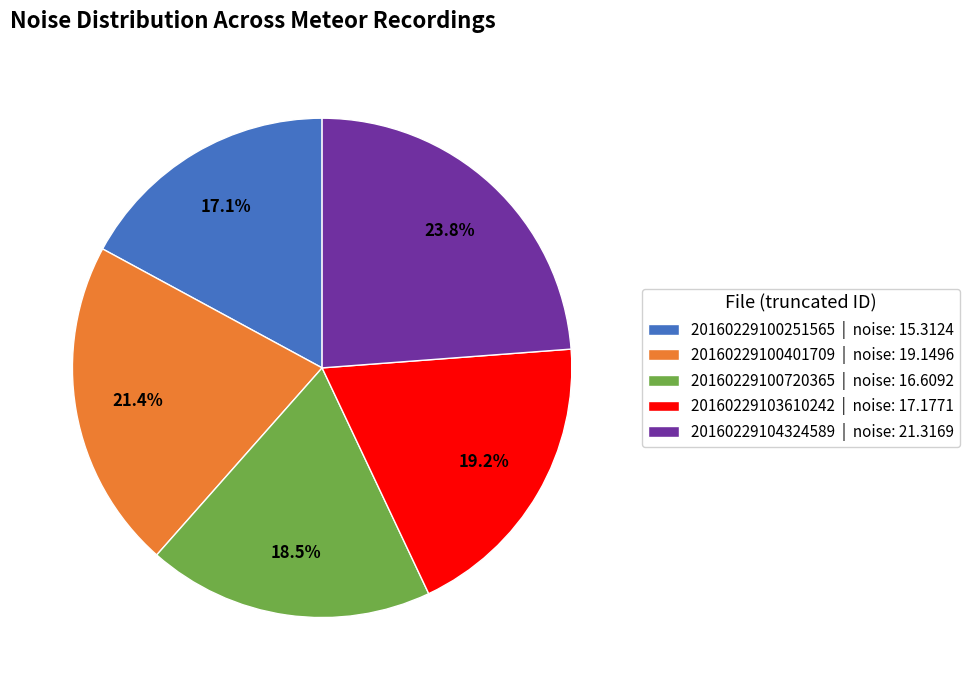

Rank the categories by value from lowest to highest.

20160229100251565, 20160229100720365, 20160229103610242, 20160229100401709, 20160229104324589